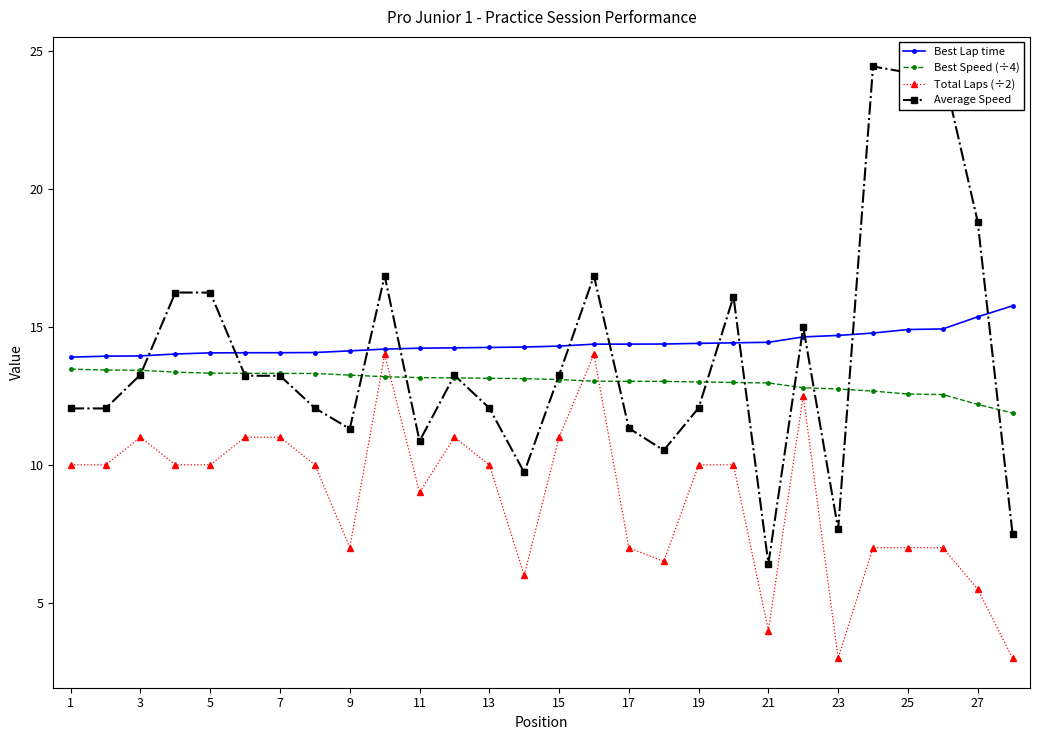

What is the value of the Best Speed (÷4) point at the 16th from the left?

13.0